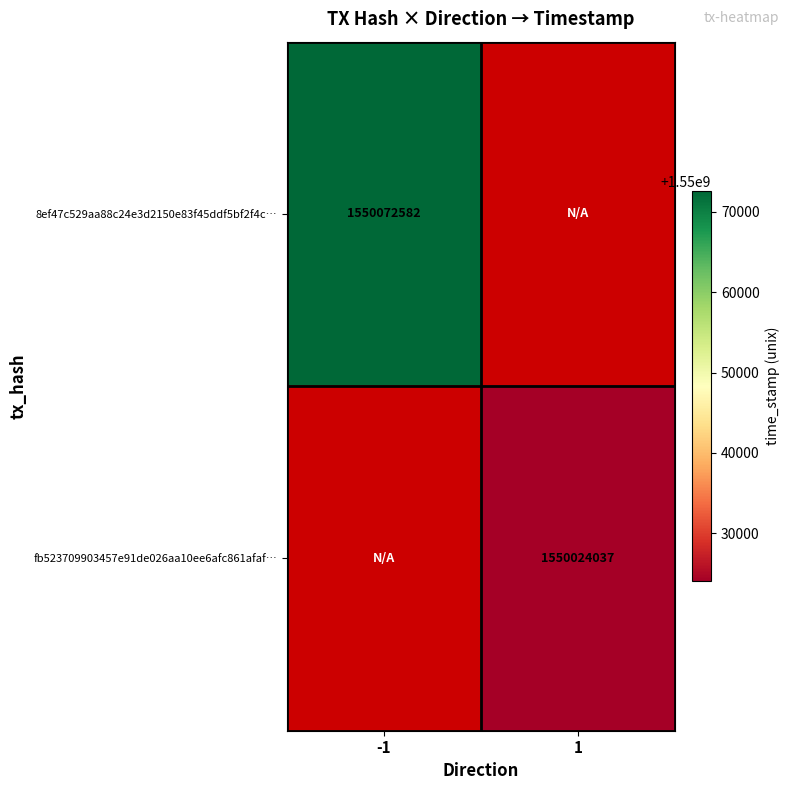

The value of 8ef47c529aa88c24e3d2150e83f45ddf5bf2f4c… at -1 is 372748712. True or false?

False